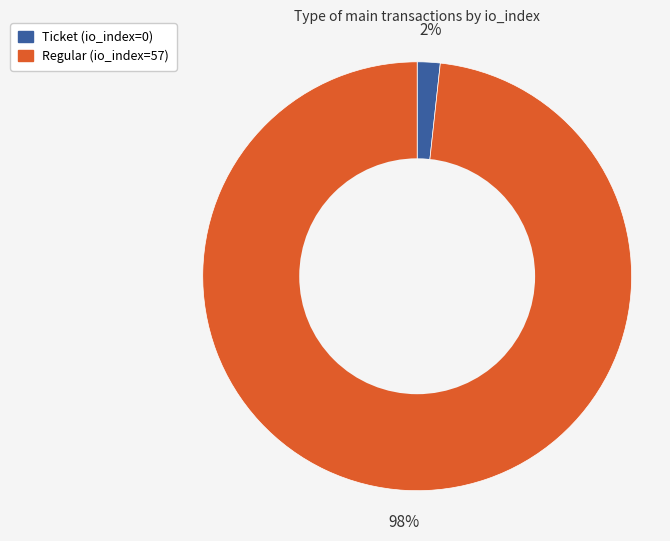

To the nearest percent, what is the combined percentage of Regular (io_index=57) and Ticket (io_index=0)?

100%